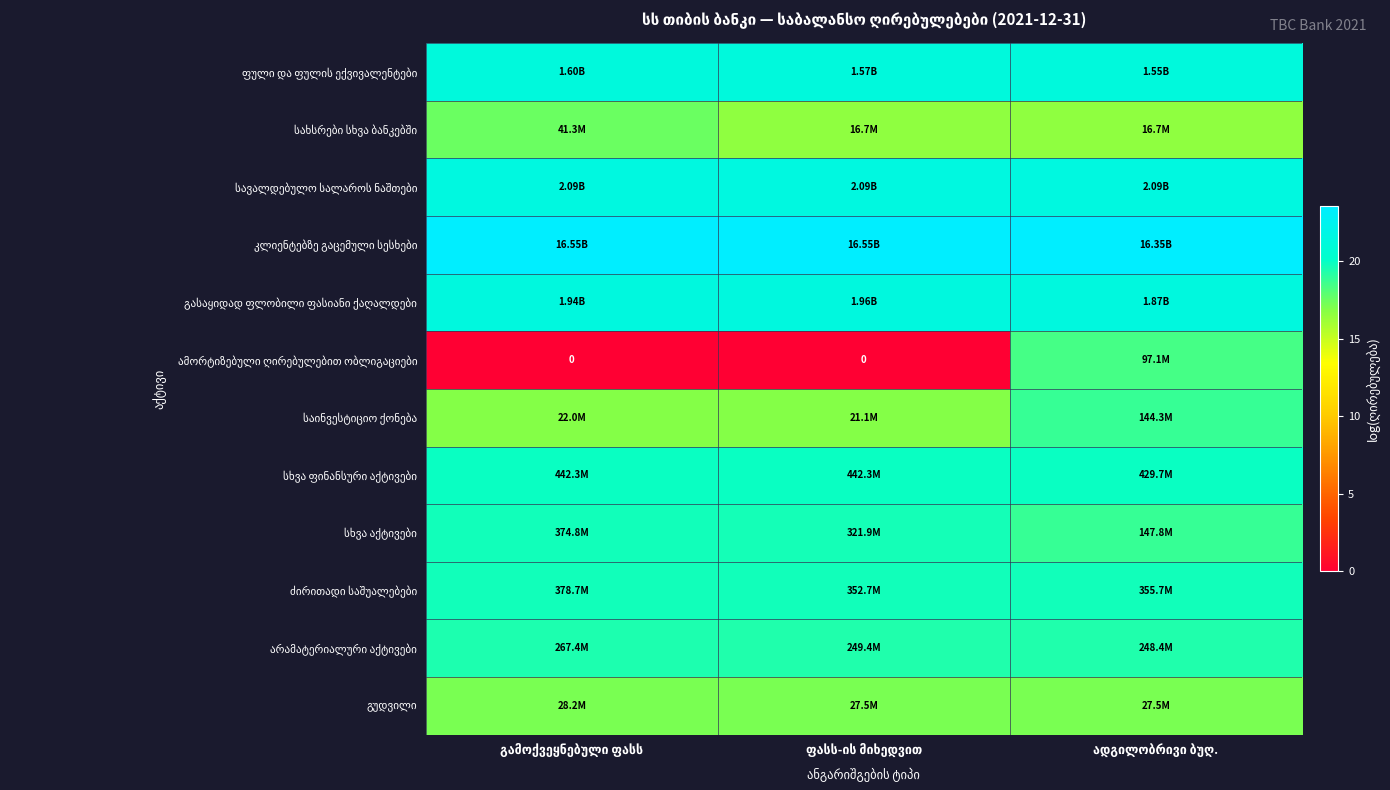

Rank the categories by სავალდებულო სალაროს ნაშთები value from lowest to highest.

ფასს-ის მიხედვით, გამოქვეყნებული ფასს, ადგილობრივი ბუღ.